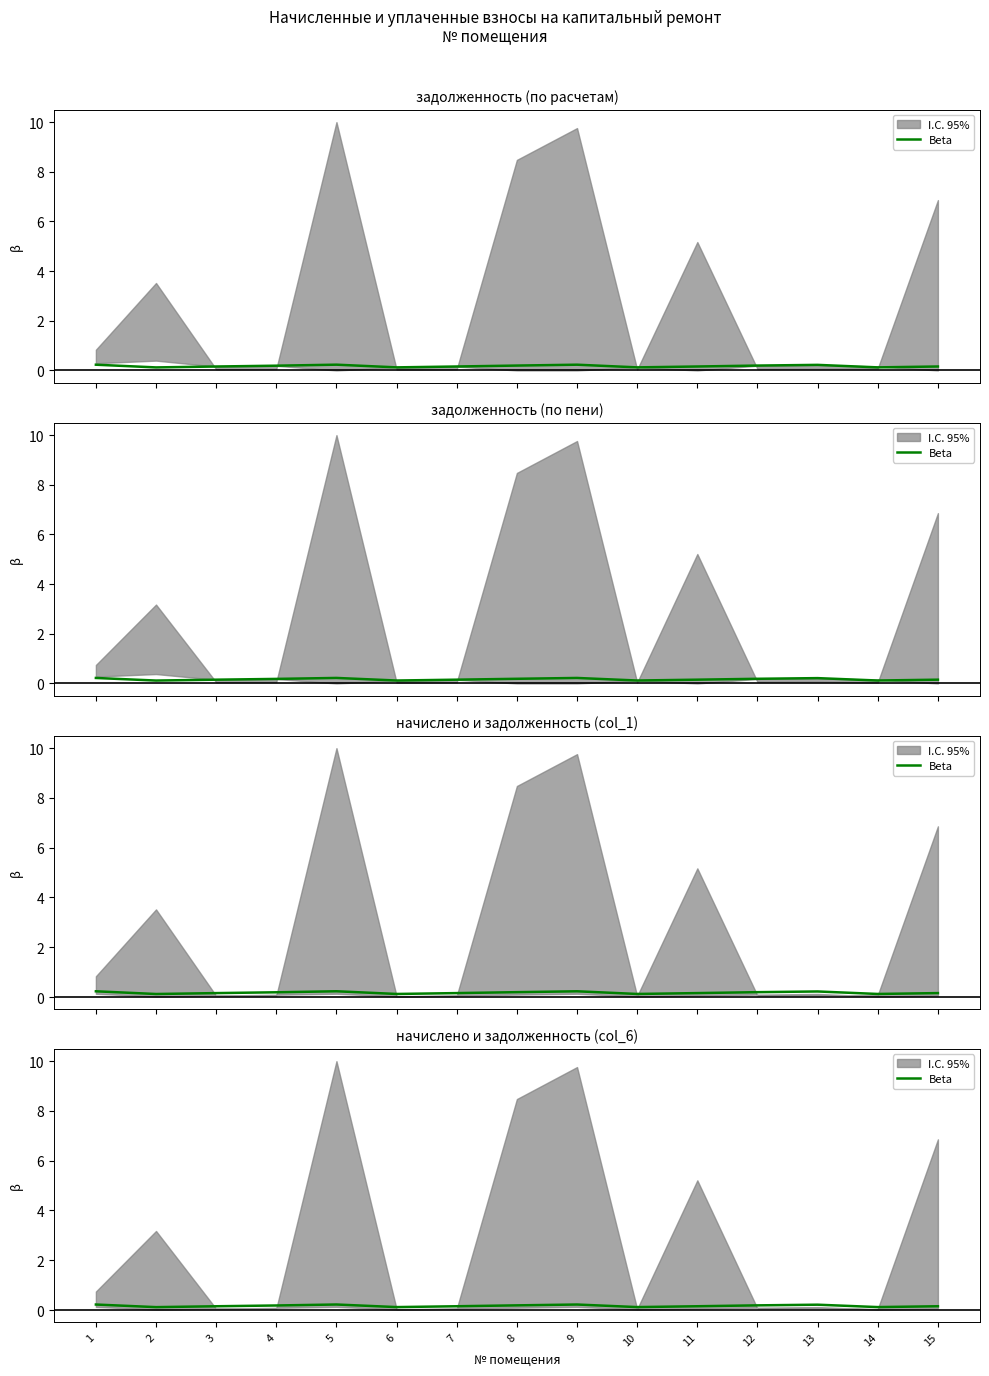

Reading left to right, extract all data points from this chart.

1=0.2	2=0.1	3=0.2	4=0.2	5=0.2	6=0.1	7=0.2	8=0.2	9=0.2	10=0.1	11=0.2	12=0.2	13=0.2	14=0.1	15=0.2